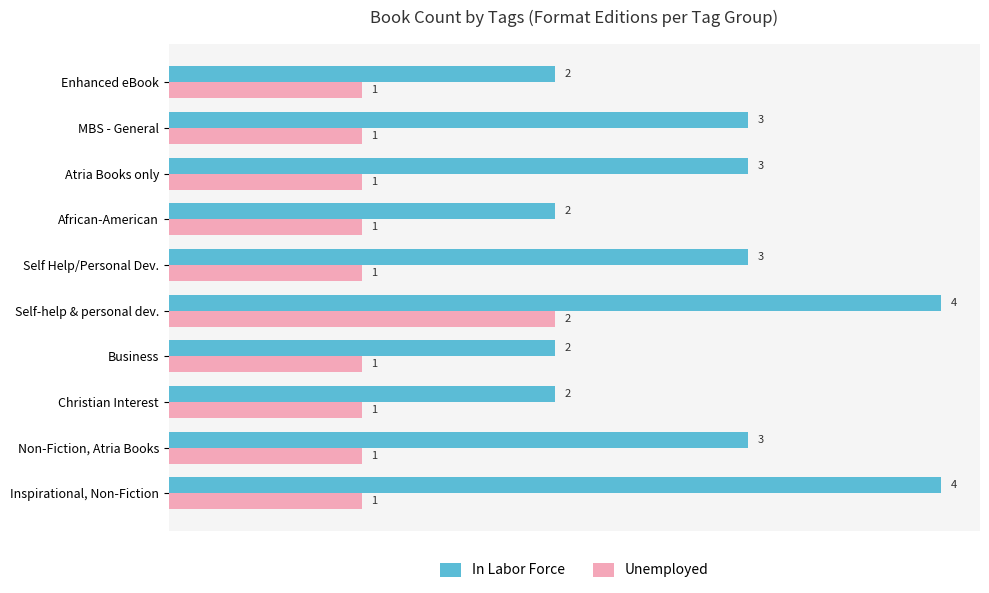

At Self Help/Personal Dev., list the series in order from smallest to largest.

Unemployed, In Labor Force